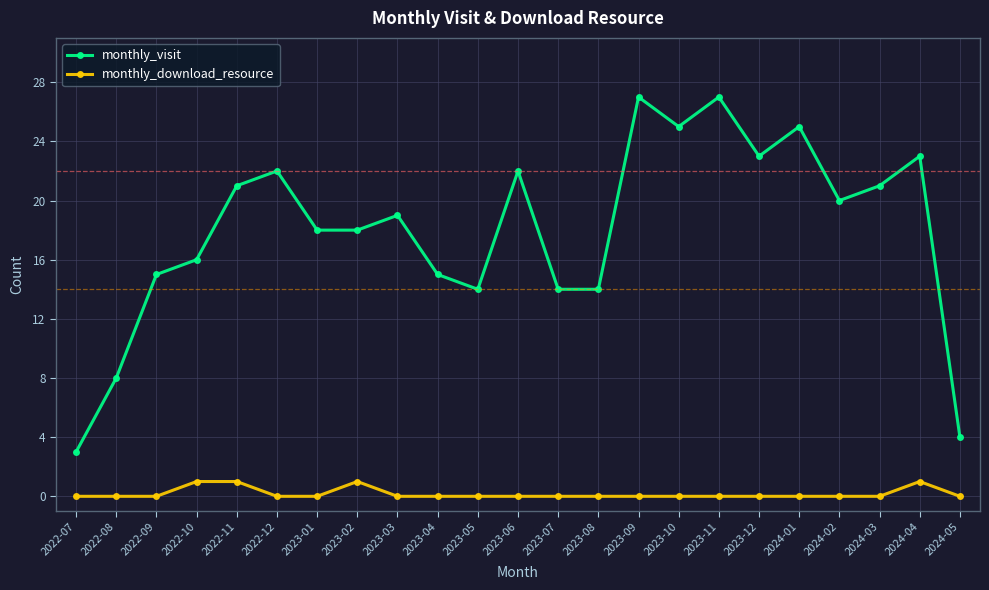

List the series in order of their peak value, highest first.

monthly_visit, monthly_download_resource